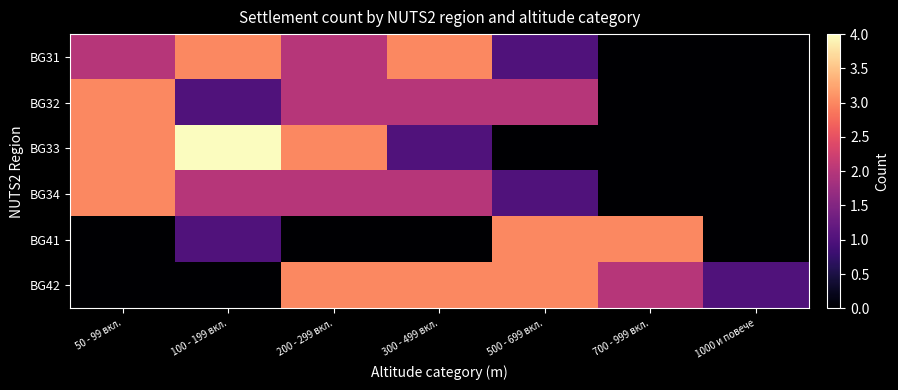

Between 100 - 199 вкл. and 300 - 499 вкл., which series saw the biggest shift?

BG33